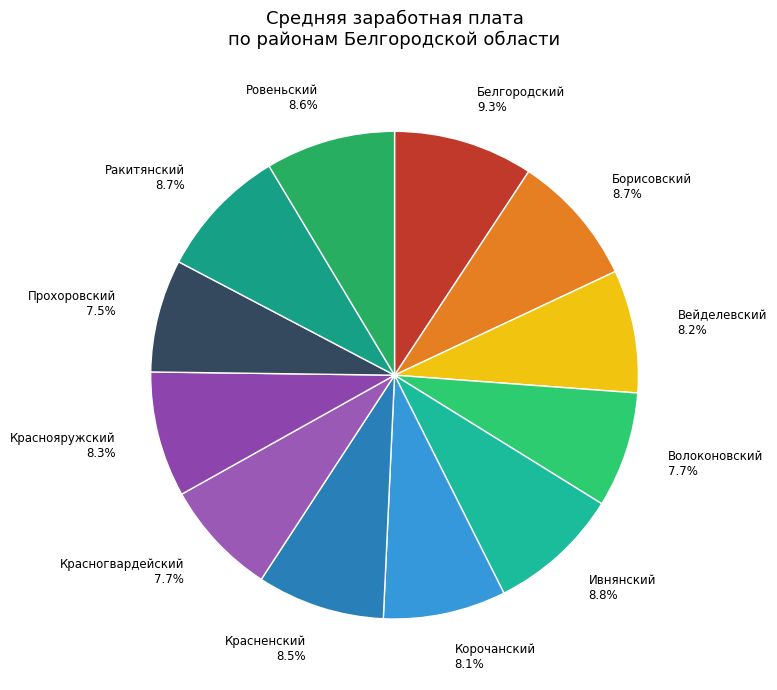

Which slice is the largest?

Белгородский